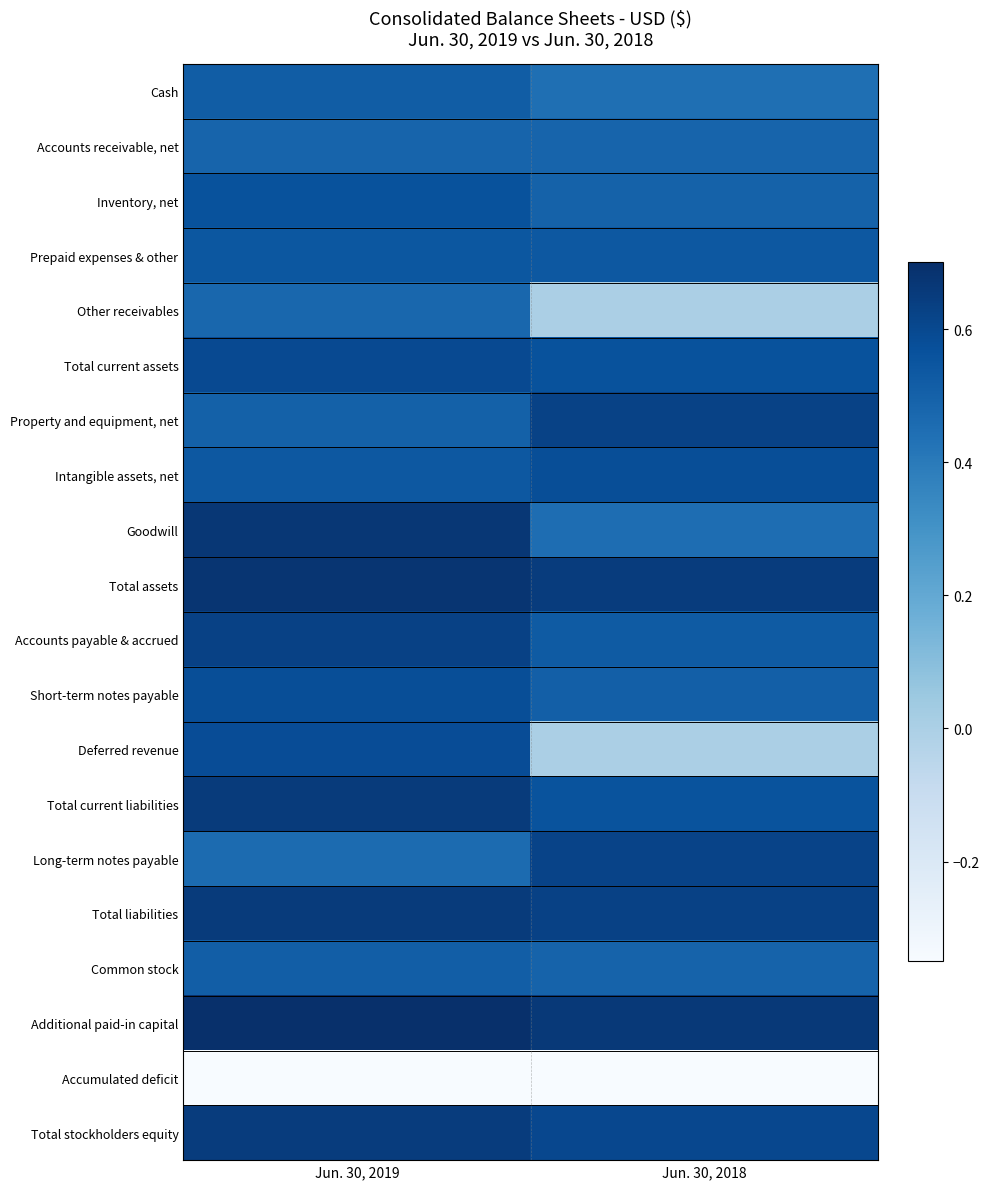

Which series has the largest total across all categories?

Additional paid-in capital